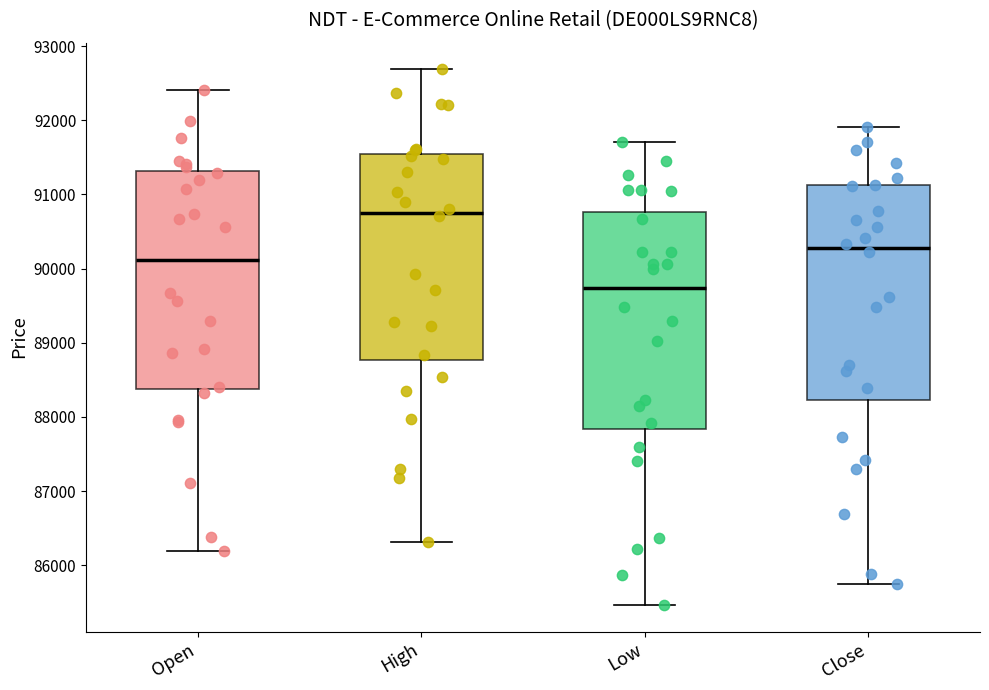

Where is the lower edge of the box for High on the y-axis? The values are not printed on the chart, so give them approximately, as read against the axis.

88800